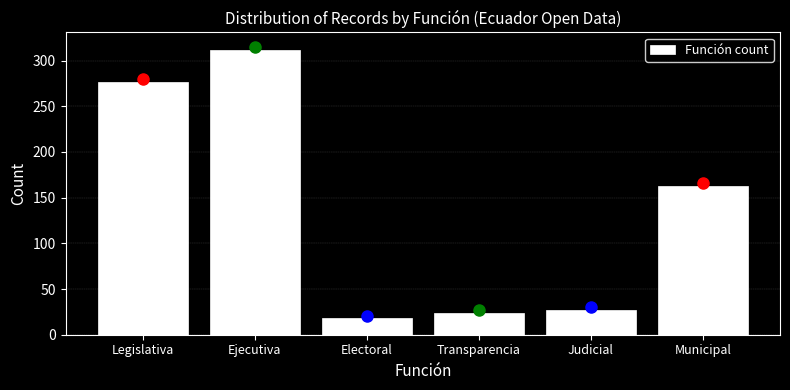

Reading right to left, what are all the values shown in this chart?

163	27	24	18	312	277